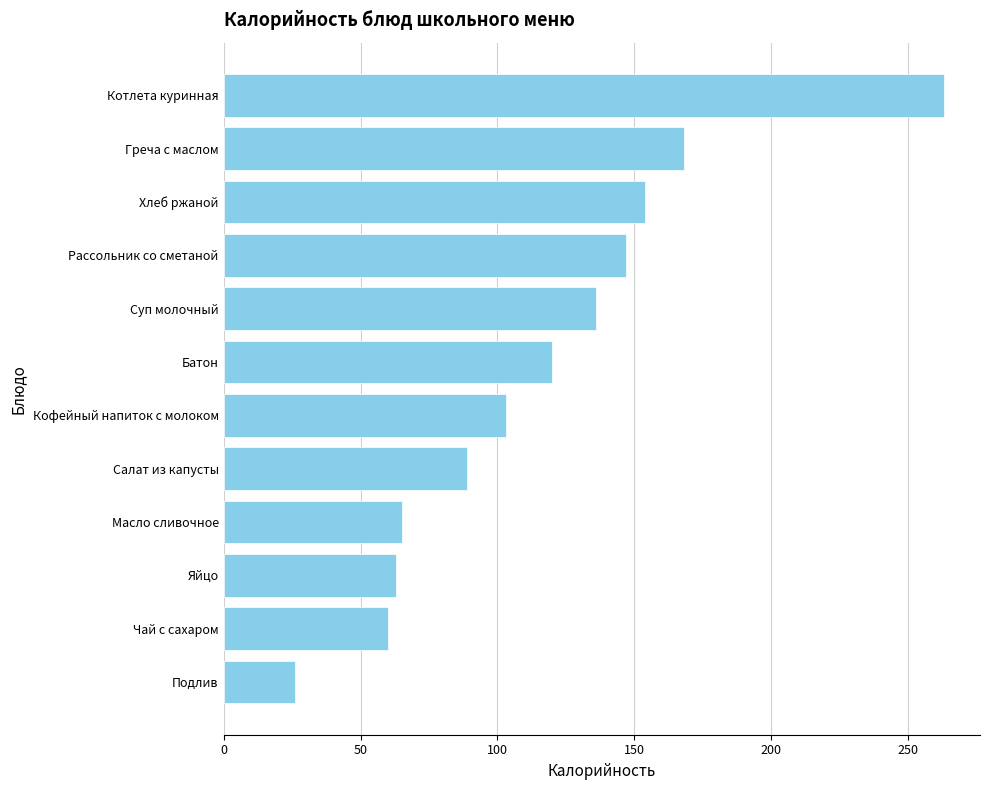

Between Батон and Котлета куринная, which is larger?

Котлета куринная